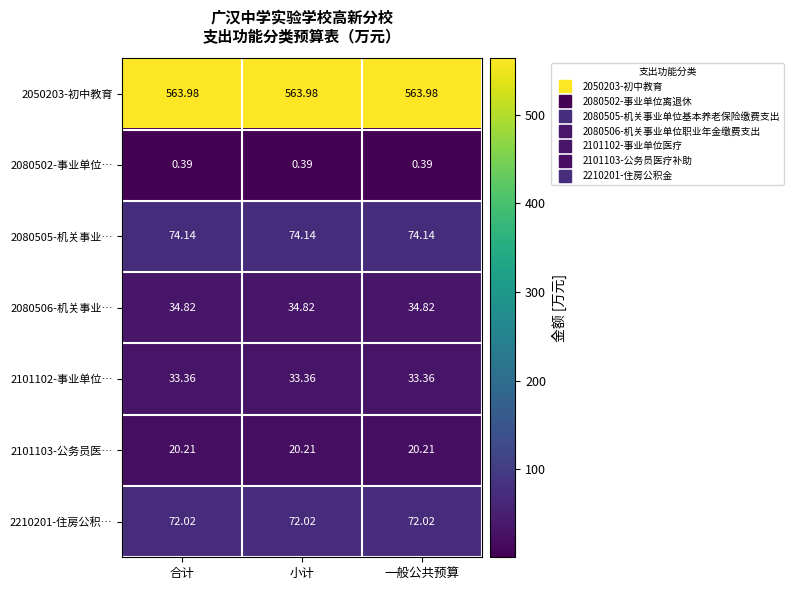

At how many categories does at least one series exceed 203?

3